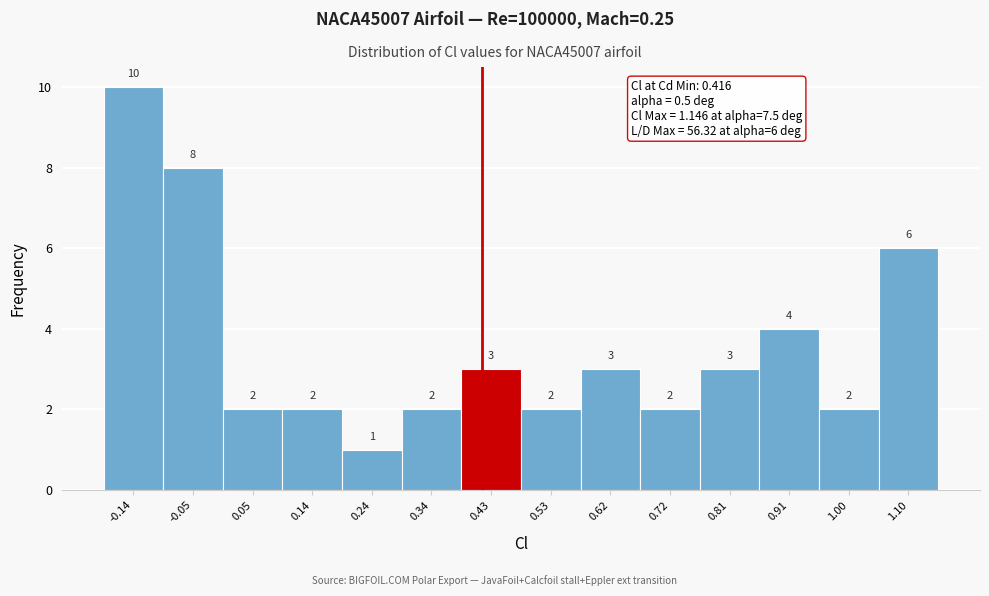

Reading left to right, transcribe this chart: for each bar, give the range it covers on the x-axis and its height. The bar edges are not printed on the chart, so give them approximately, as read against the axis.

-0.19 to -0.09: 10
-0.09 to 0.00: 8
0.00 to 0.10: 2
0.10 to 0.19: 2
0.19 to 0.29: 1
0.29 to 0.38: 2
0.38 to 0.48: 3
0.48 to 0.57: 2
0.57 to 0.67: 3
0.67 to 0.76: 2
0.76 to 0.86: 3
0.86 to 0.96: 4
0.96 to 1.05: 2
1.05 to 1.15: 6